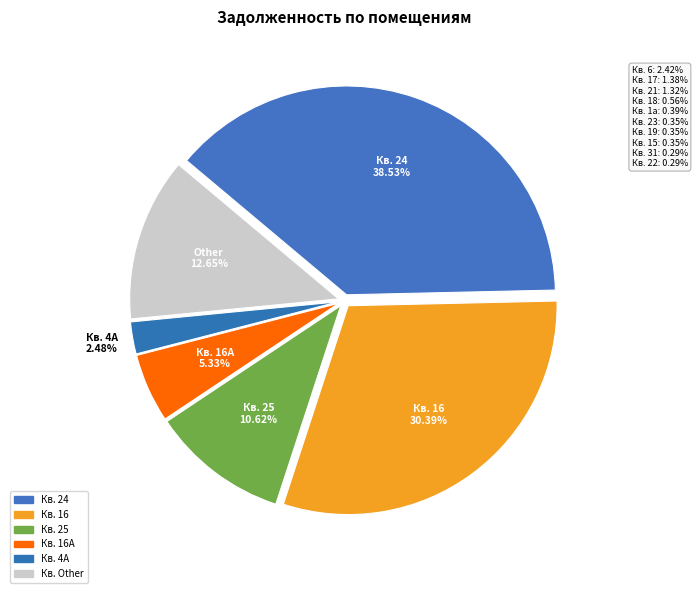

Count the number of slices in the pie.

6